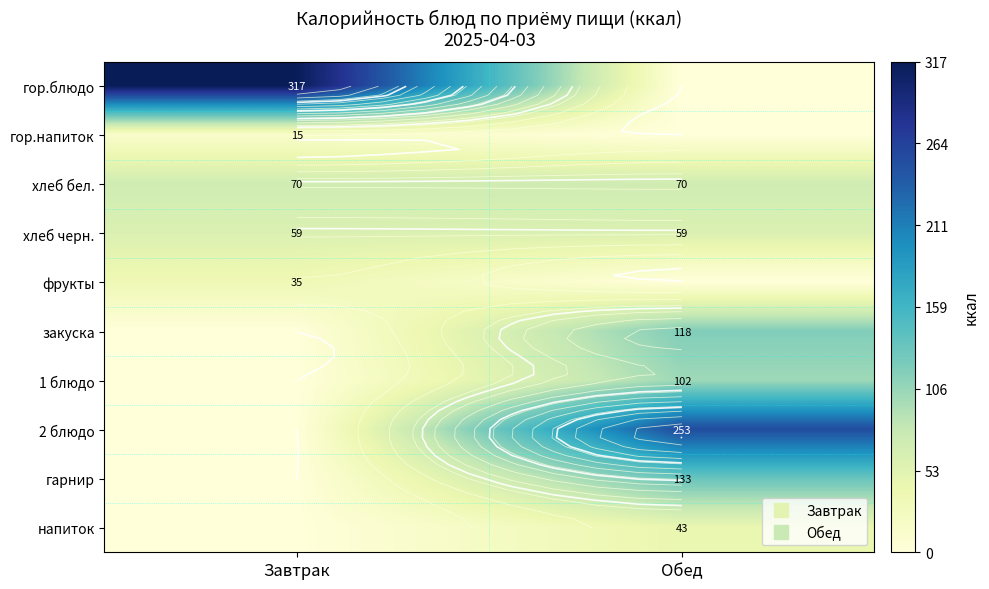

Is the value of гарнир at Завтрак greater than the value of гор.блюдо at Обед?

No